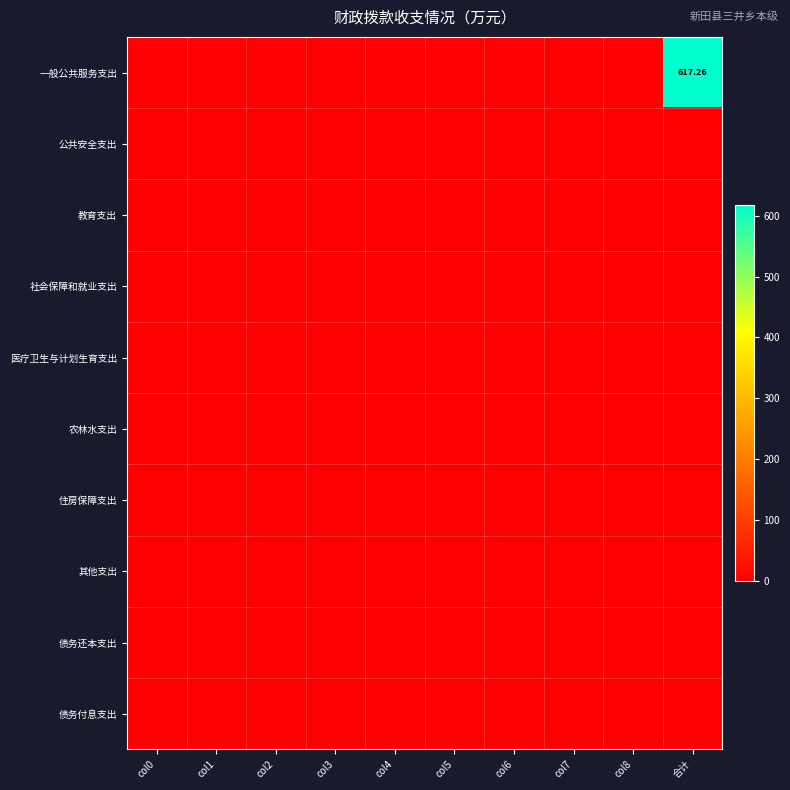

At which category does the chart reach its peak across all series?

合计